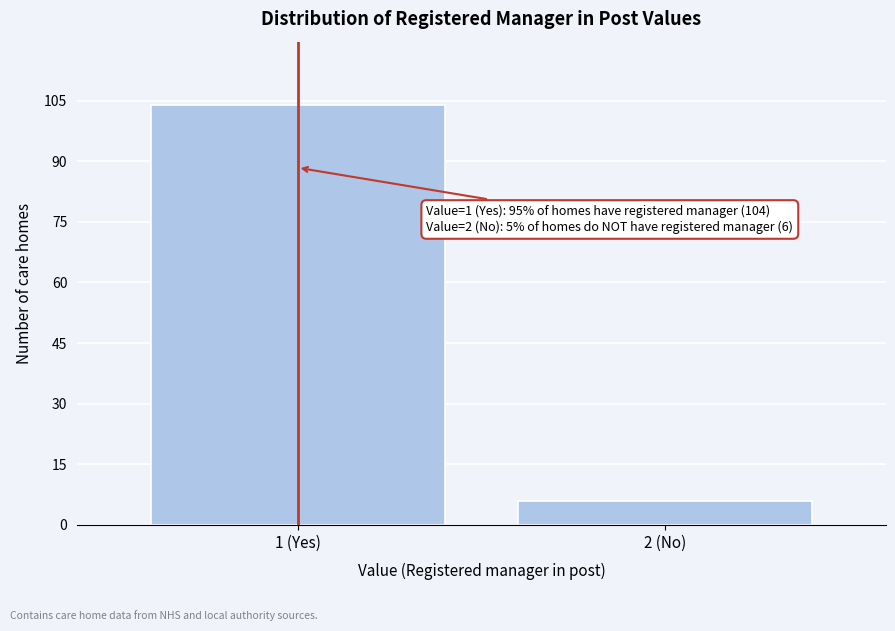

Reading left to right, transcribe all the data shown in this chart.

1 (Yes)=104	2 (No)=6